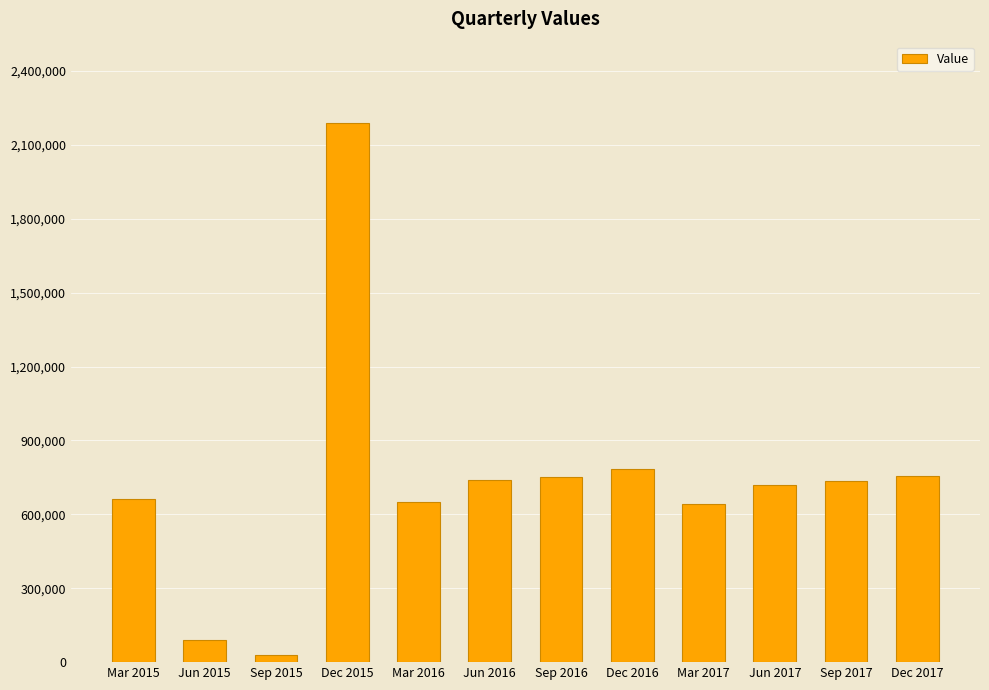

What is the smallest value displayed?

30587